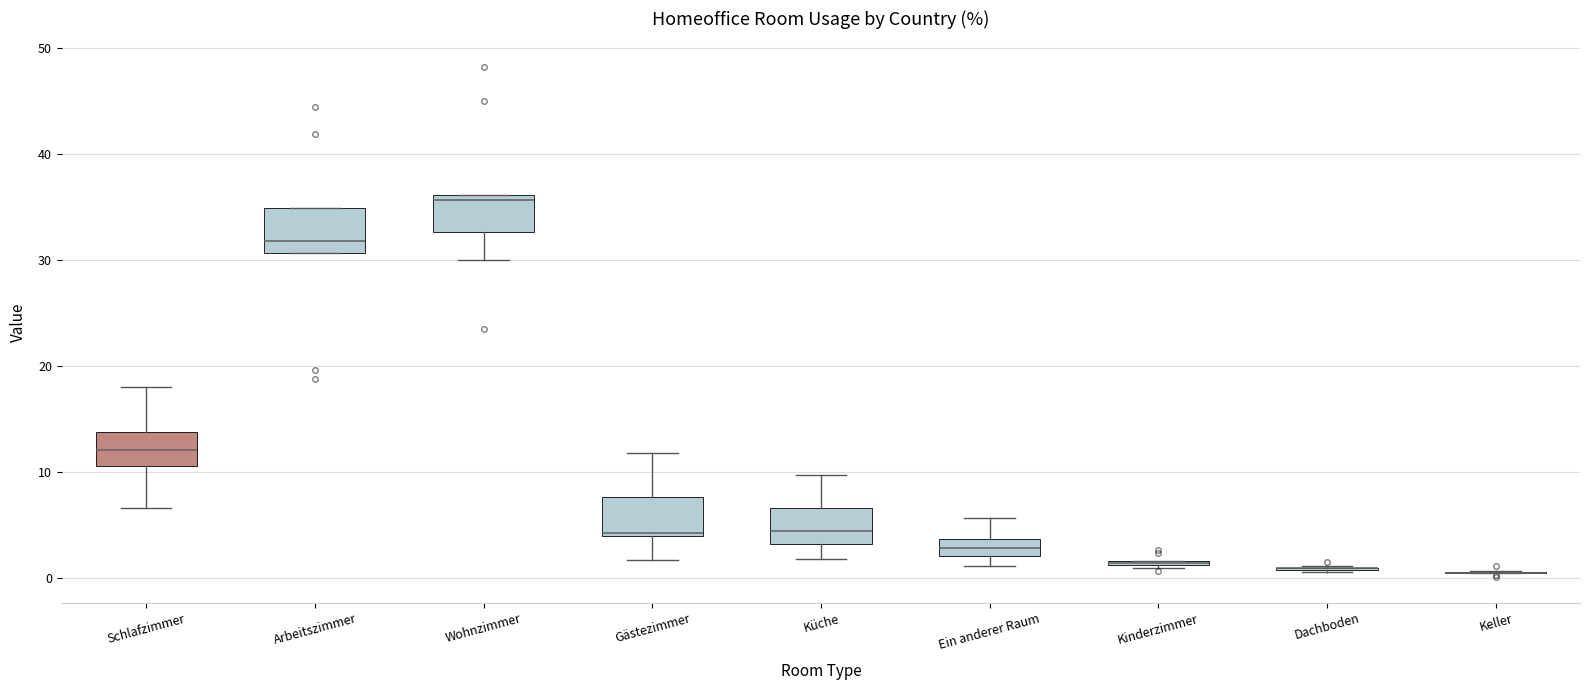

Where does the lower whisker of the box for Gästezimmer end on the y-axis? The values are not printed on the chart, so give them approximately, as read against the axis.

2